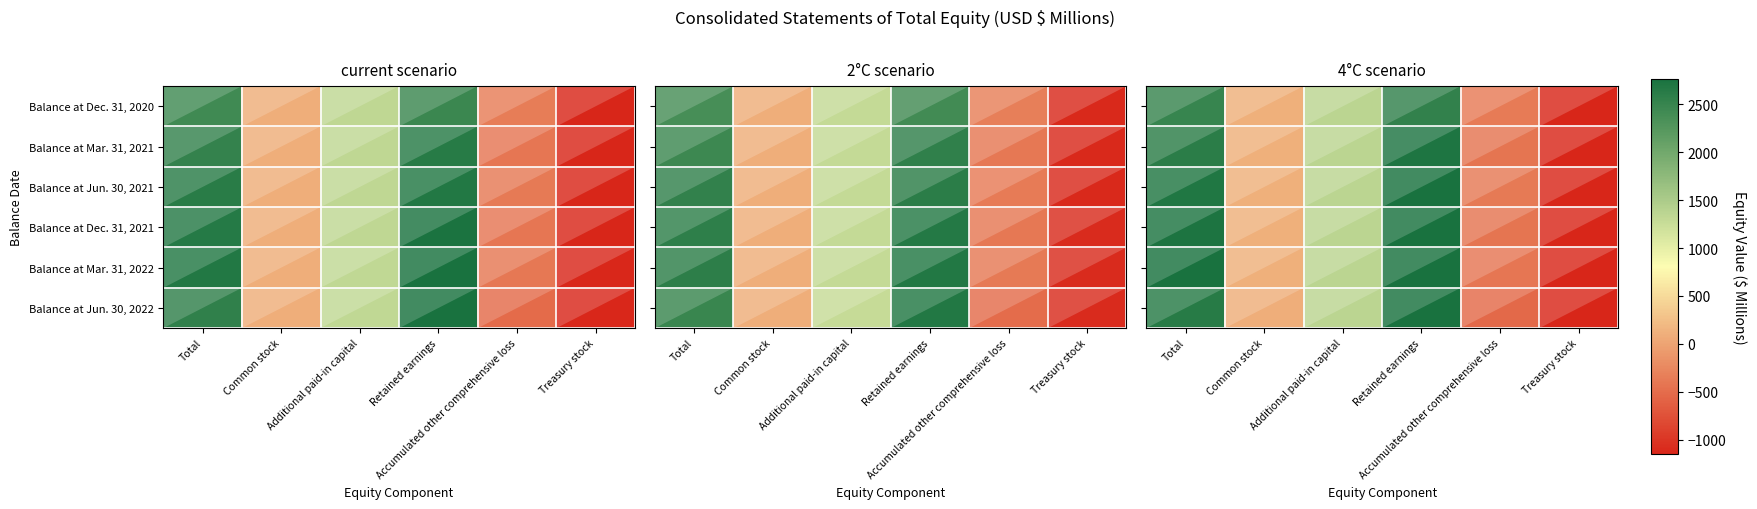

What is the difference between the highest and lowest values at Common stock?

1.0